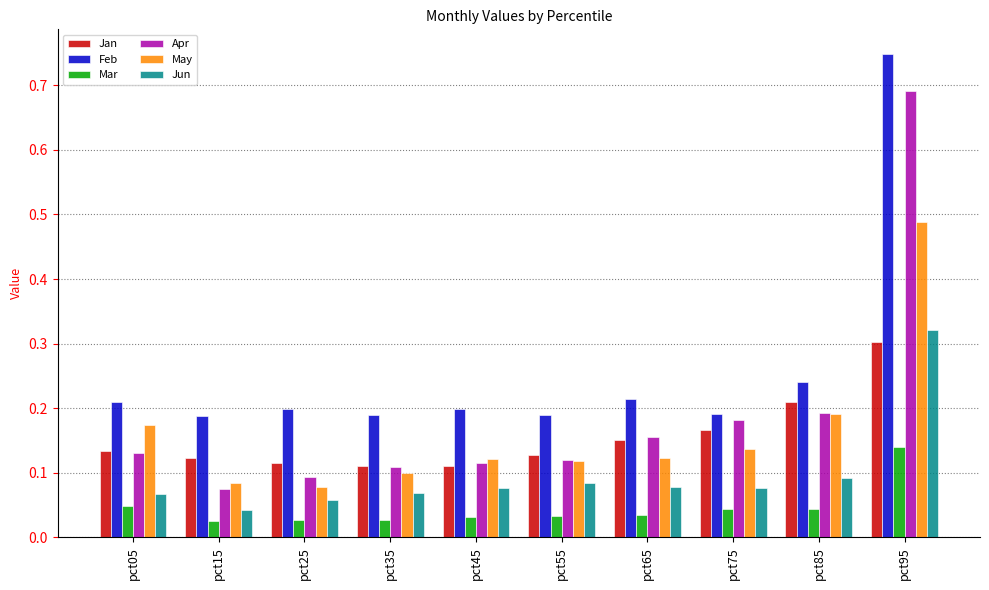

How many Jan values are between 0 and 1?

10